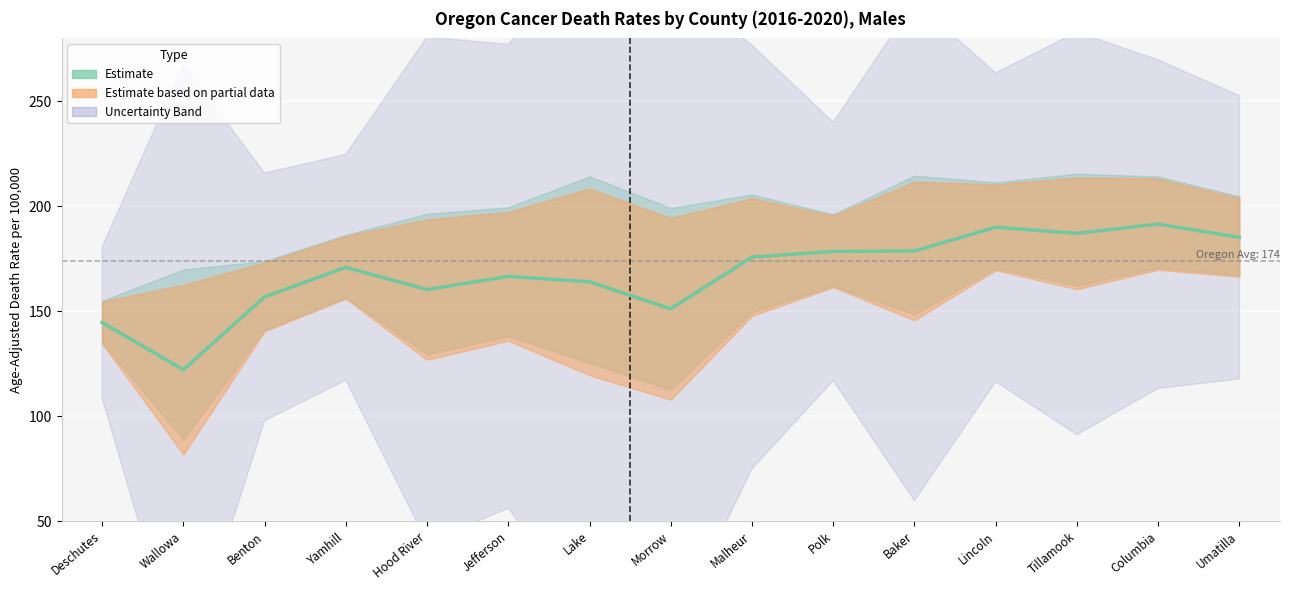

Reading left to right, what are all the values shown in this chart?

144.6	122.1	156.8	170.9	160.3	166.6	164.0	151.1	175.8	178.5	178.7	190.0	187.1	191.5	185.2